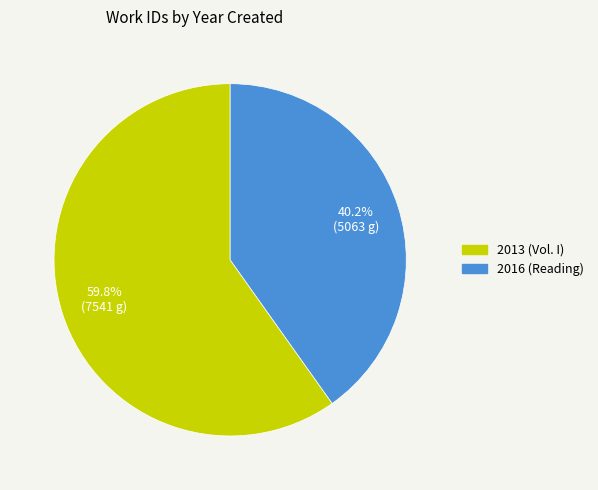

What is the majority slice?

2013 (Vol. I)